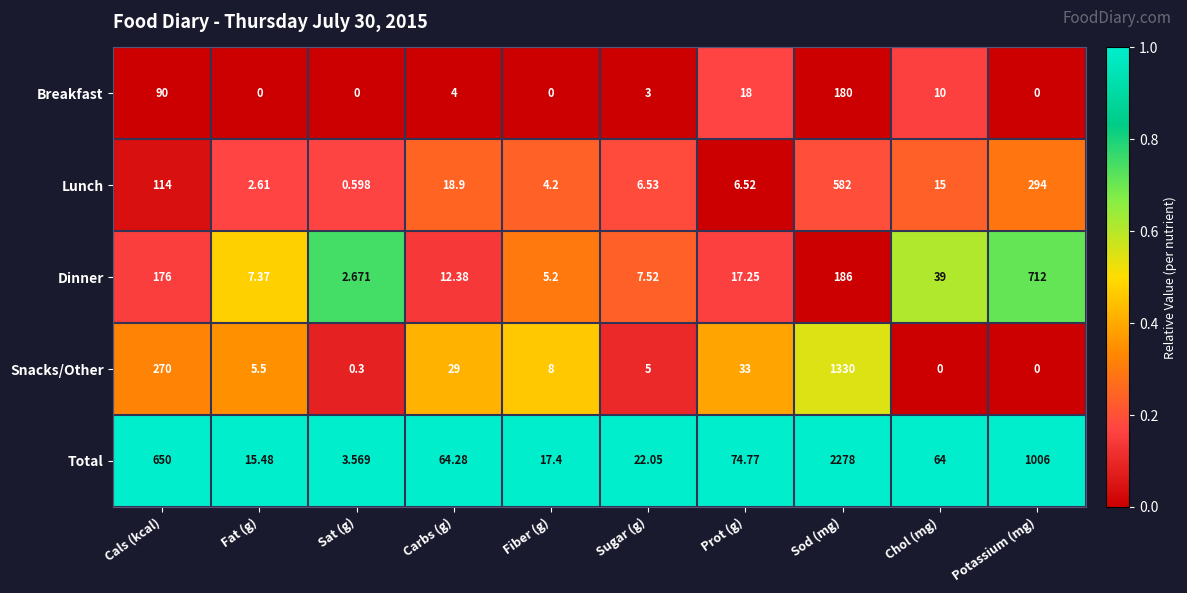

Which category has the highest value in the Snacks/Other series?

Sod (mg)